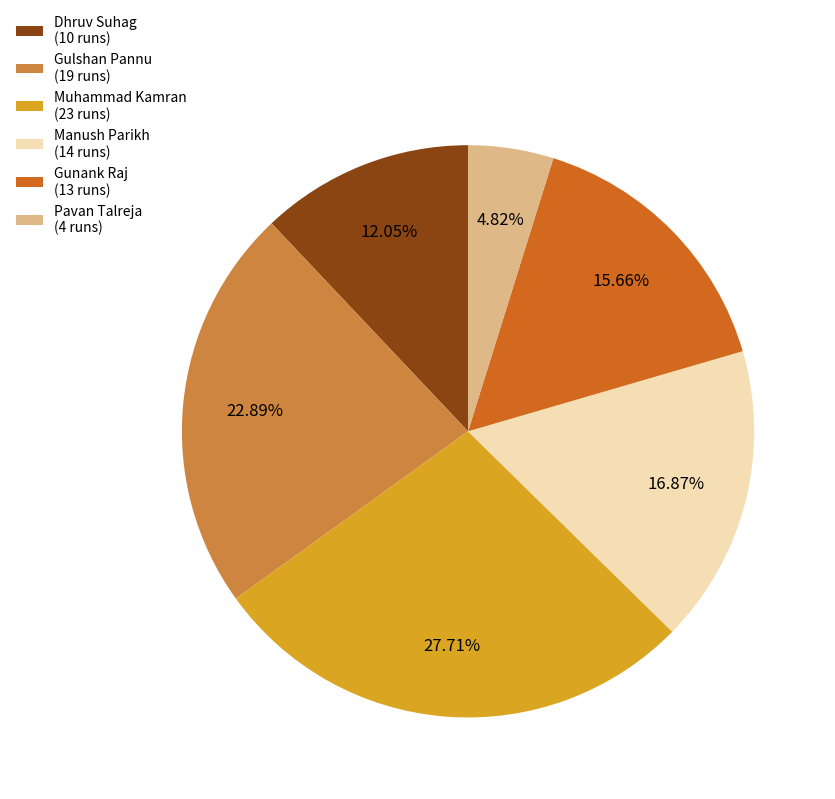

Approximately how many times larger is the value at Gulshan Pannu compared to Muhammad Kamran?

0.8